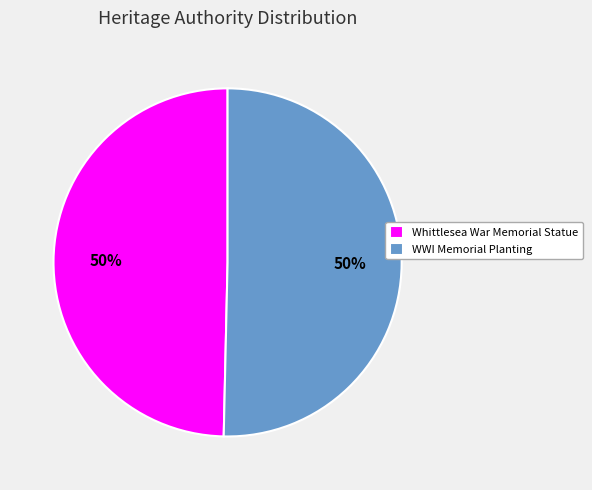

To the nearest percent, what percentage of the pie is WWI Memorial Planting?

50%